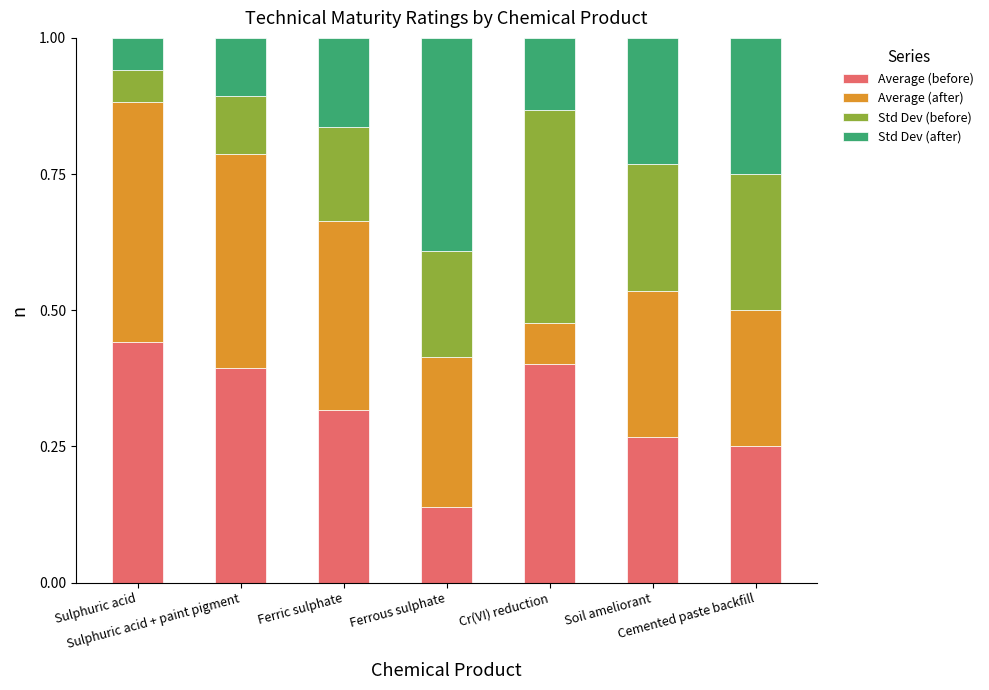

Count the Average (before) values in the range 0 to 1.

7